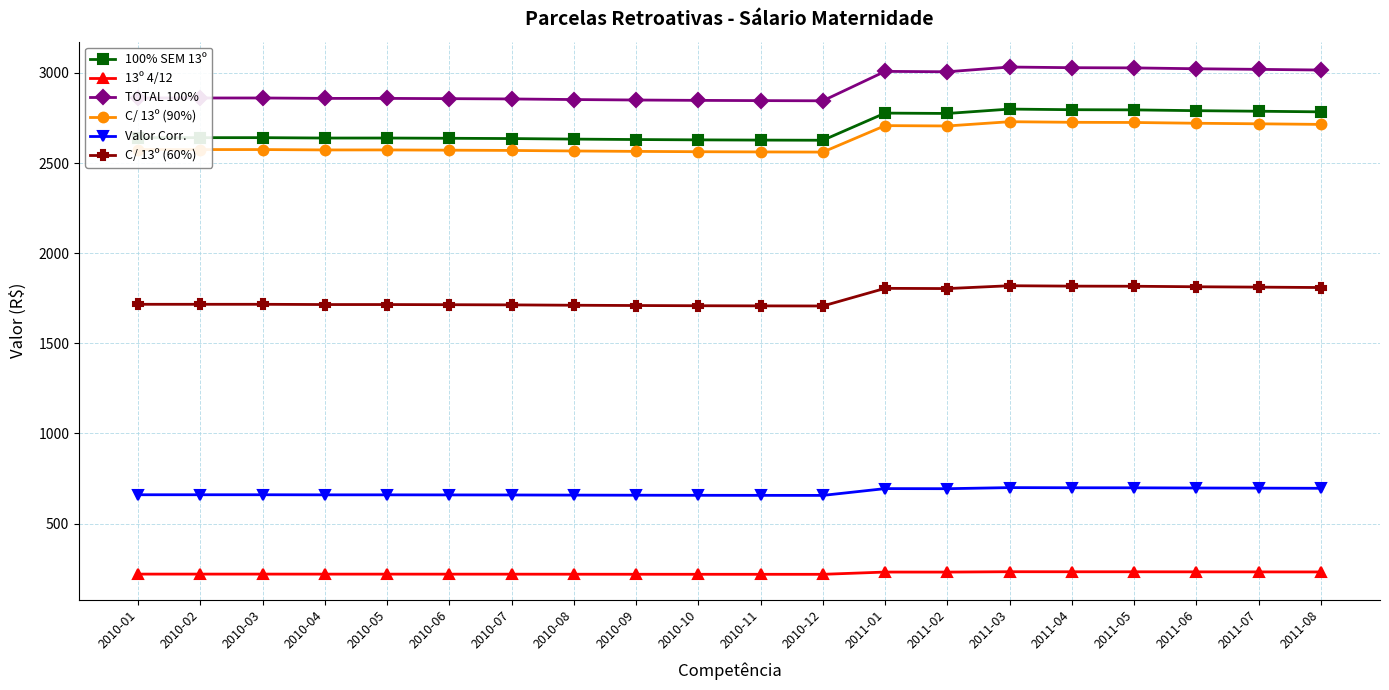

What is the label of the 13th point from the left?

2011-01